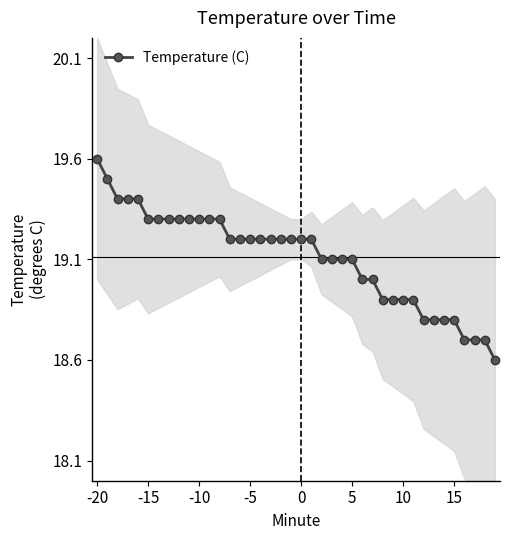

The Temperature (C) series shows 18.8 at 15. True or false?

True